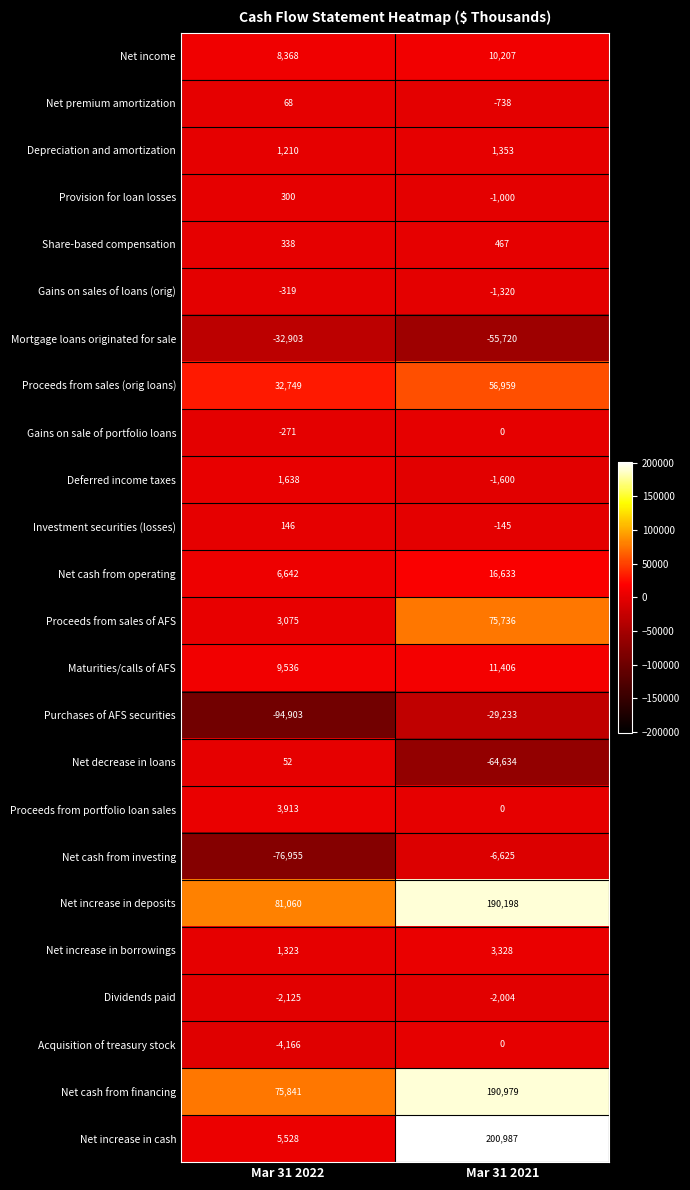

Between Mar 31 2022 and Mar 31 2021, which series saw the biggest shift?

Net increase in cash